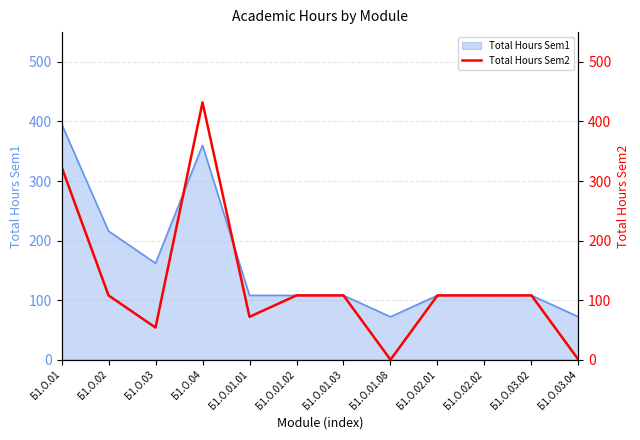

True or false: the data has more than 2 interior local peaks.

False